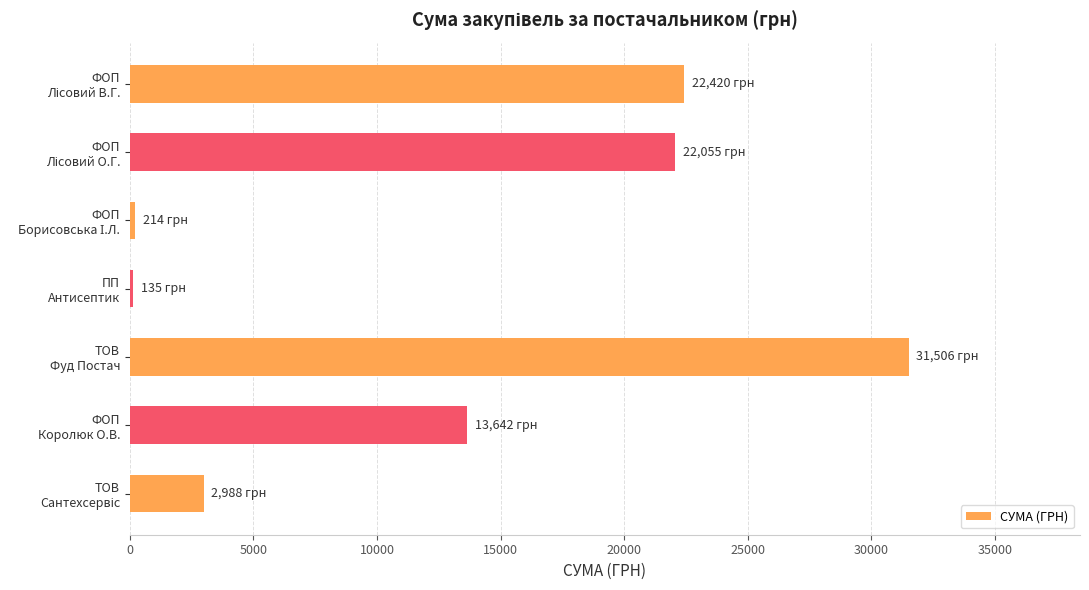

What is the maximum value shown in the chart?

31506.5